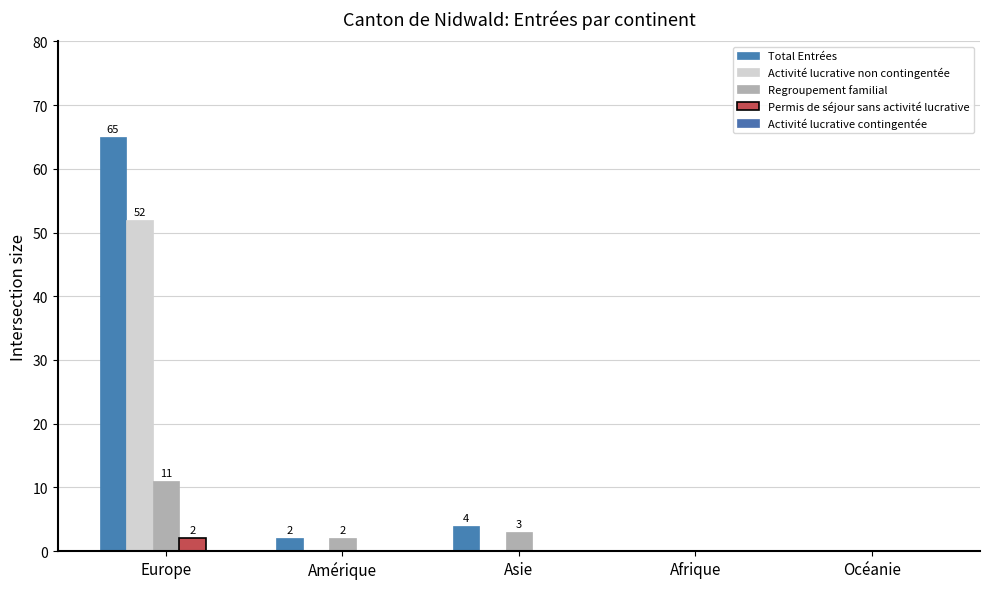

What position from the left is Asie?

3